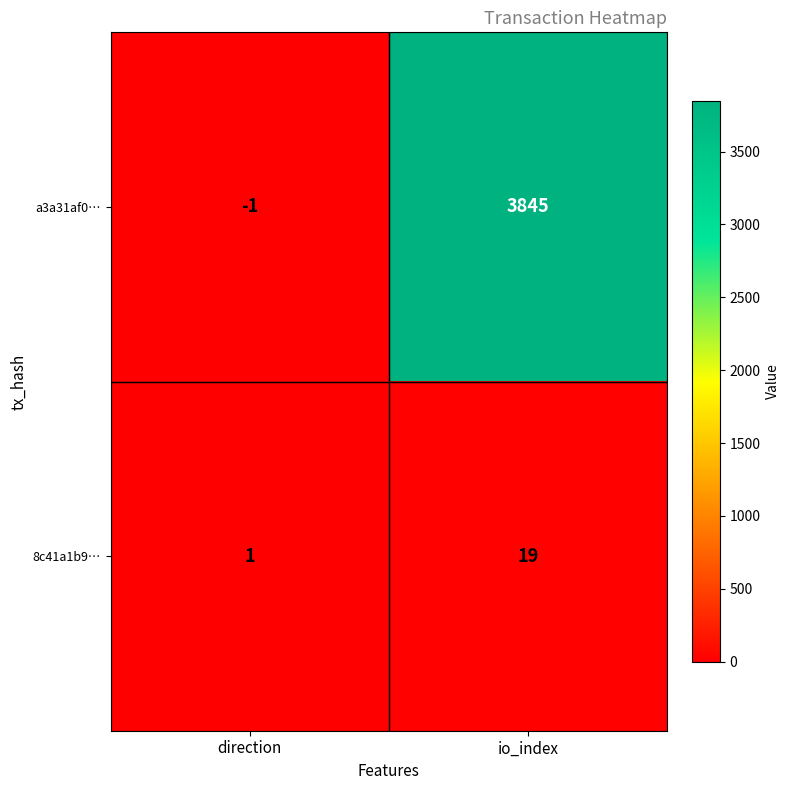

What is the difference between the maximum and minimum values in the 8c41a1b9… series?

18